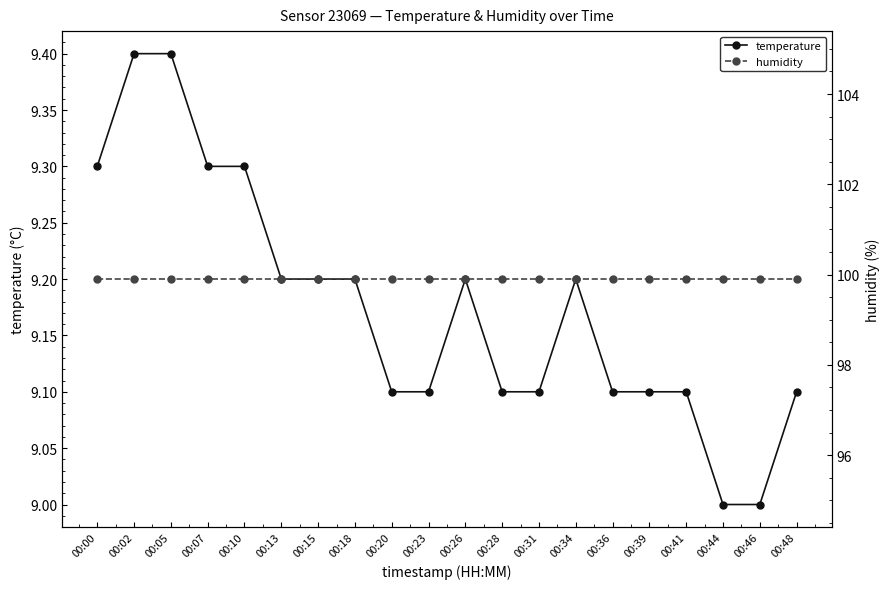

True or false: temperature and humidity cross at least once.

False